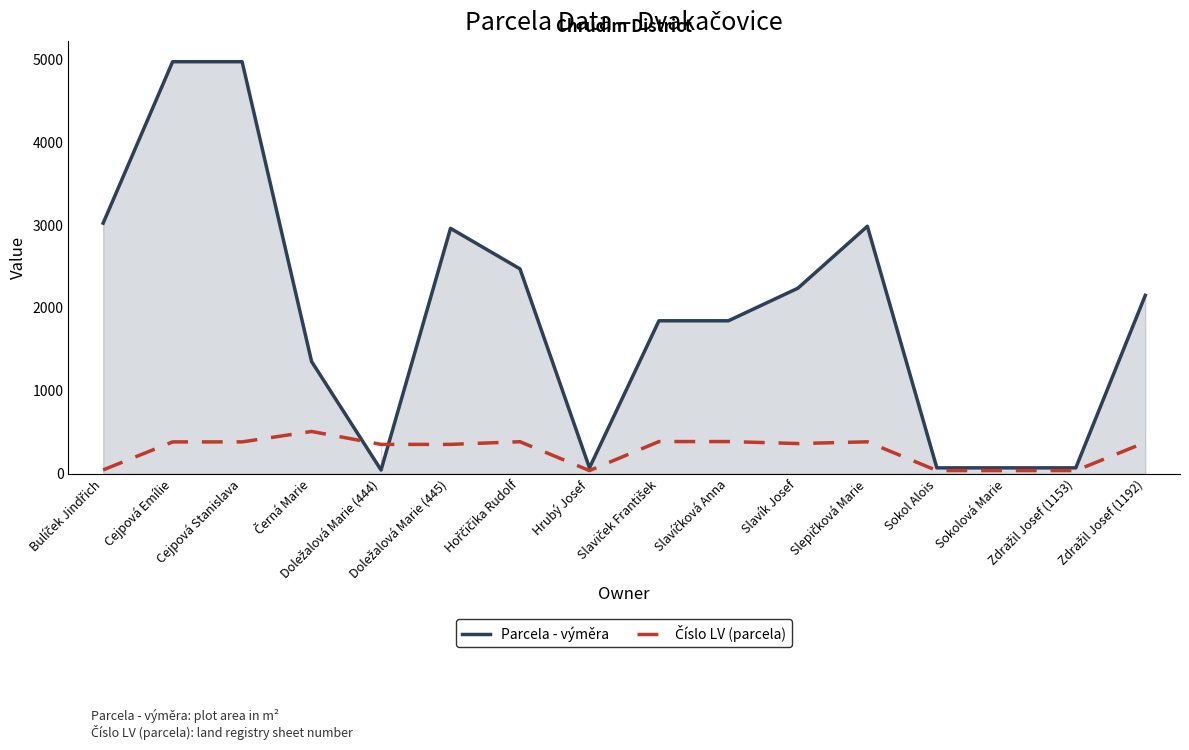

Reading left to right, what are all the values shown in this chart?

Parcela - výměra: Bulíček Jindřich=3023	Cejpová Emílie=4970	Cejpová Stanislava=4970	Černá Marie=1354	Doležalová Marie (444)=45	Doležalová Marie (445)=2960	Hořčičika Rudolf=2471	Hrubý Josef=71	Slaviček František=1845	Slavíčková Anna=1845	Slavík Josef=2238	Slepičková Marie=2985	Sokol Alois=71	Sokolová Marie=71	Zdražil Josef (1153)=71	Zdražil Josef (1192)=2151
Číslo LV (parcela): Bulíček Jindřich=46	Cejpová Emílie=384	Cejpová Stanislava=384	Černá Marie=510	Doležalová Marie (444)=354	Doležalová Marie (445)=354	Hořčičika Rudolf=386	Hrubý Josef=38	Slaviček František=388	Slavíčková Anna=388	Slavík Josef=364	Slepičková Marie=385	Sokol Alois=38	Sokolová Marie=38	Zdražil Josef (1153)=38	Zdražil Josef (1192)=378